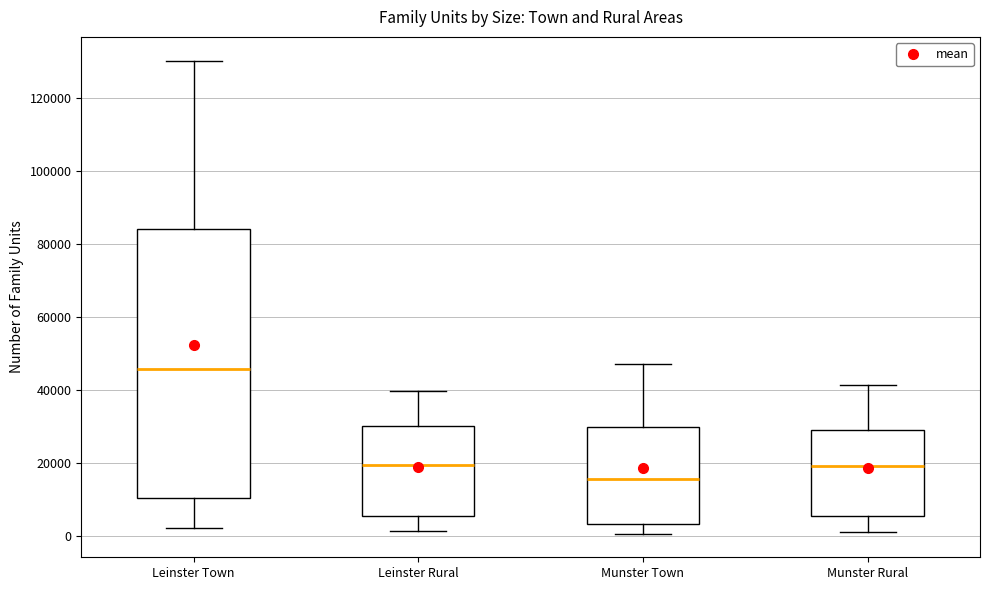

Which box is the tallest, from its lower edge to its upper edge?

Leinster Town